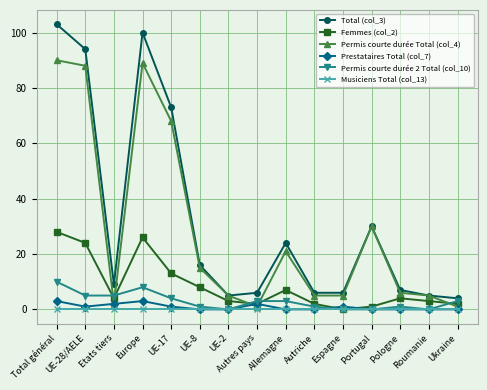

At how many categories does at least one series exceed 19?

6